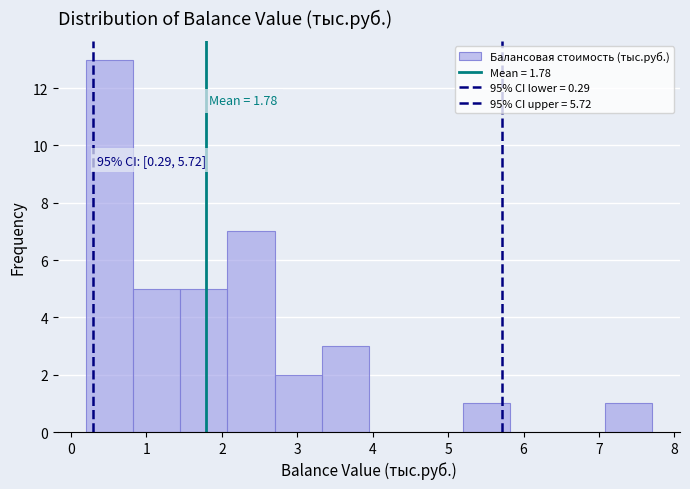

Over which range of the x-axis is the bar tallest?

0.2 to 0.8